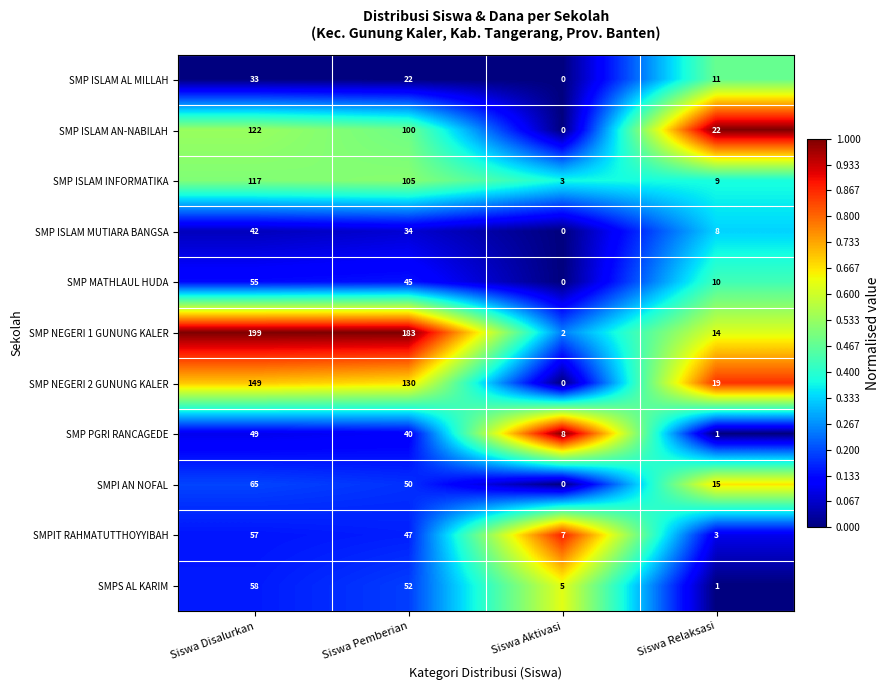

At how many categories does at least one series exceed 0?

4